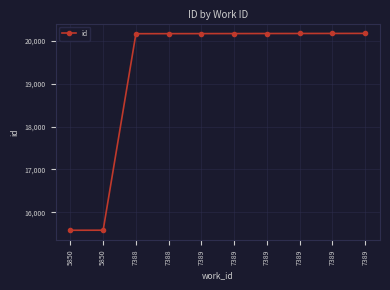

Is this an area chart (filled region under the line)?

No